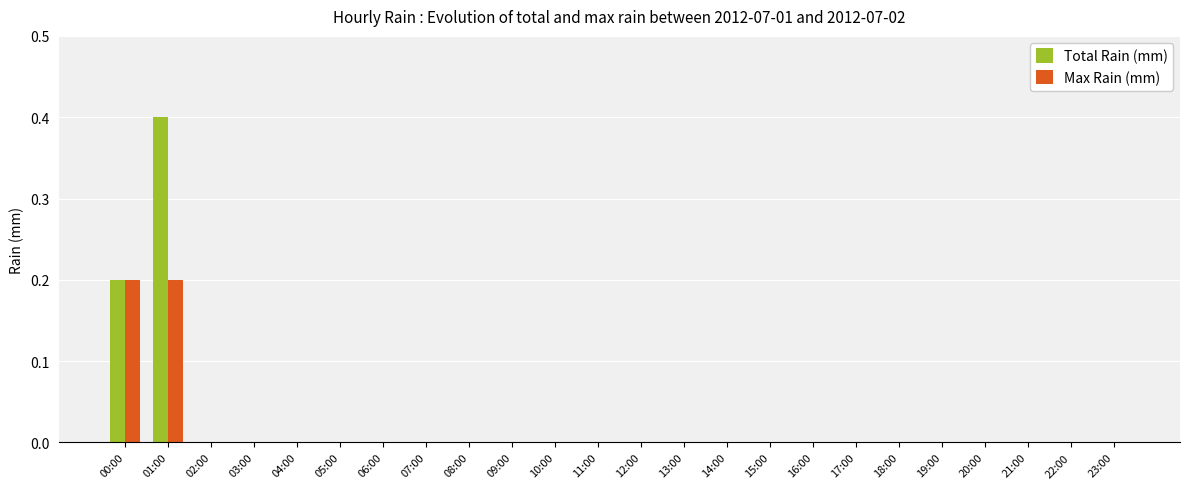

What are all the series names shown in the legend?

Total Rain (mm), Max Rain (mm)